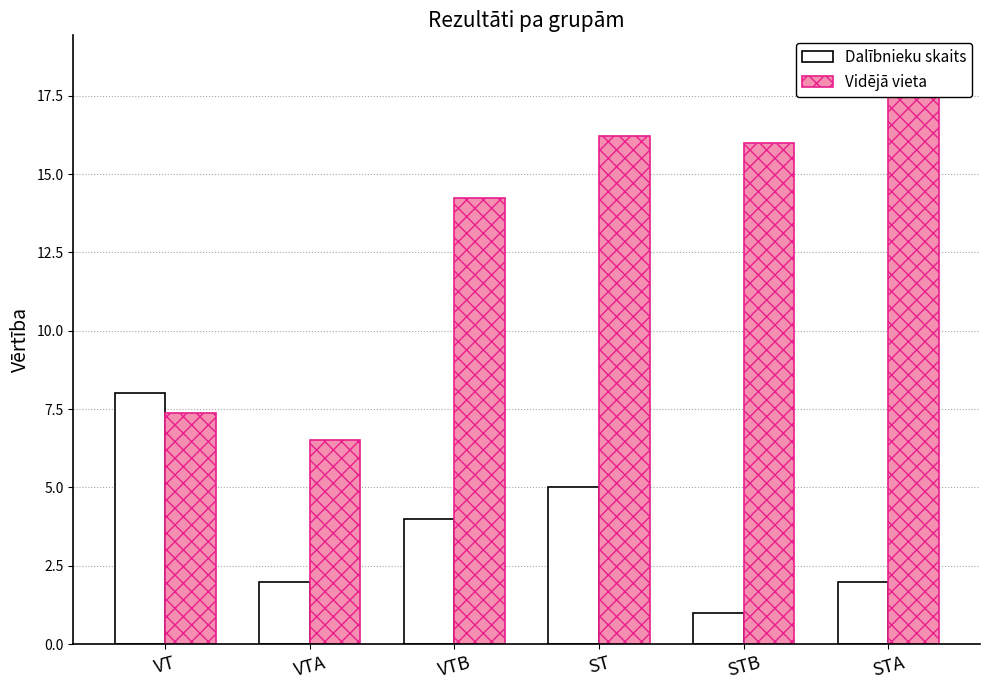

What is the value of the Dalībnieku skaits bar at the 3rd from the left?

4.0